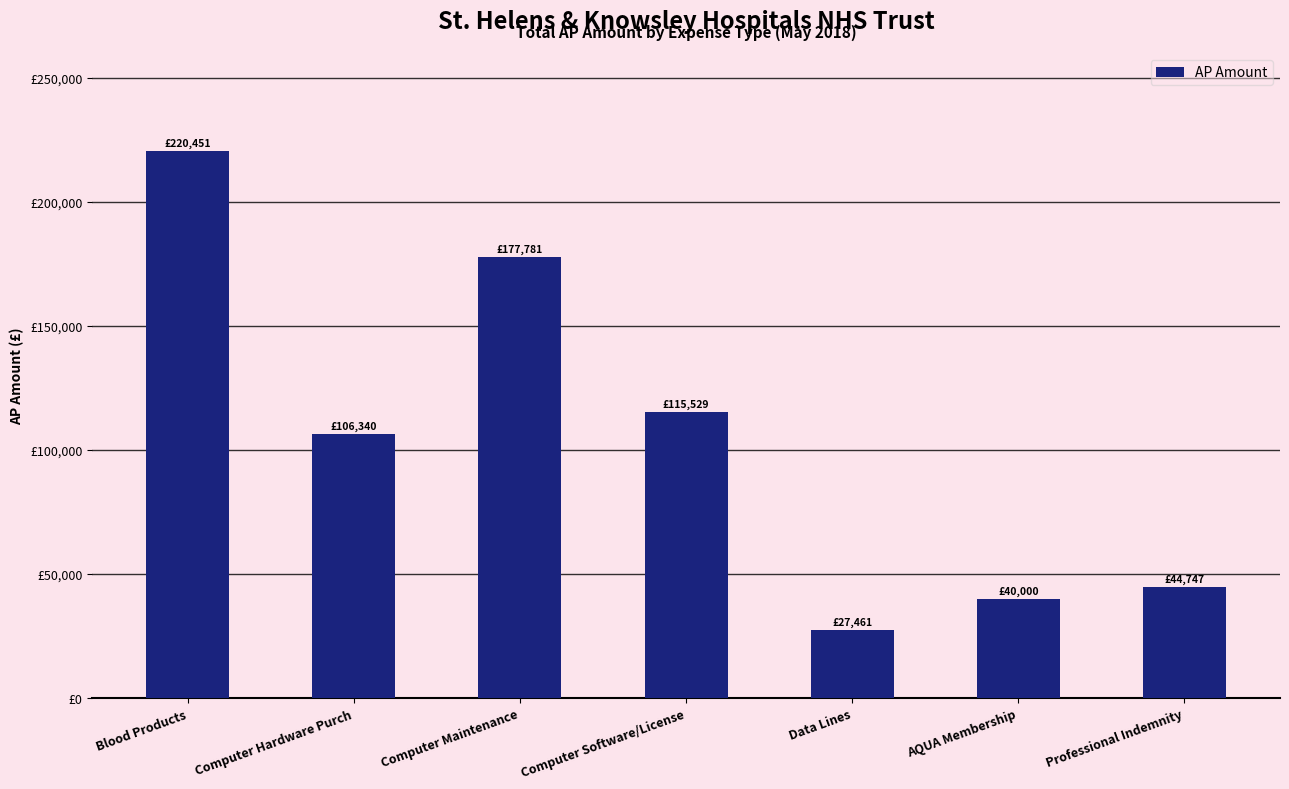

Reading left to right, extract all data points from this chart.

Blood Products=220451.0	Computer Hardware Purch=106340.3	Computer Maintenance=177781.1	Computer Software/License=115528.8	Data Lines=27460.6	AQUA Membership=40000.0	Professional Indemnity=44746.5